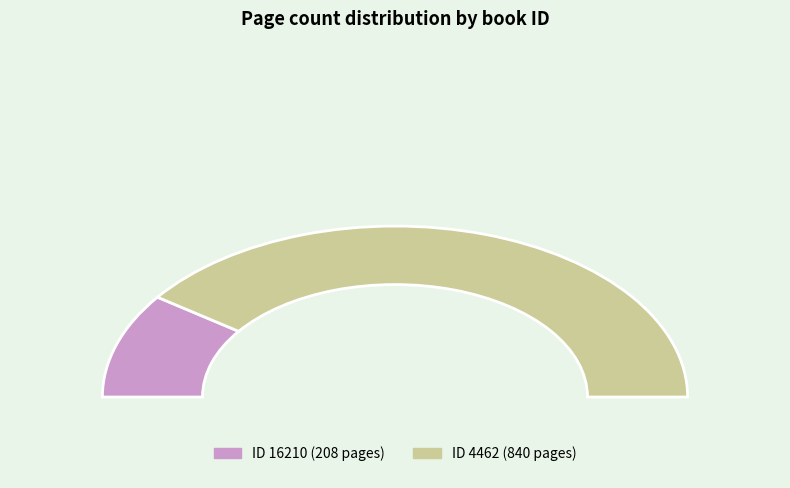

How many slices are in this pie chart?

2